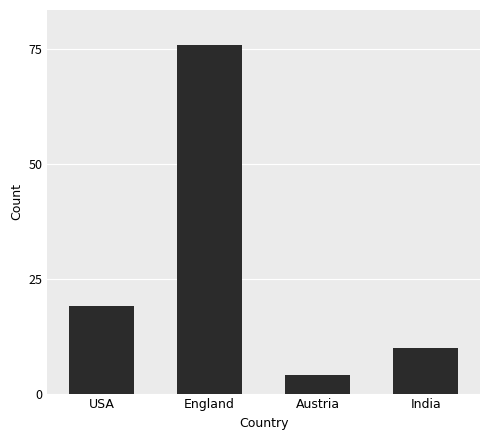

Reading left to right, transcribe all the data shown in this chart.

USA=19	England=76	Austria=4	India=10